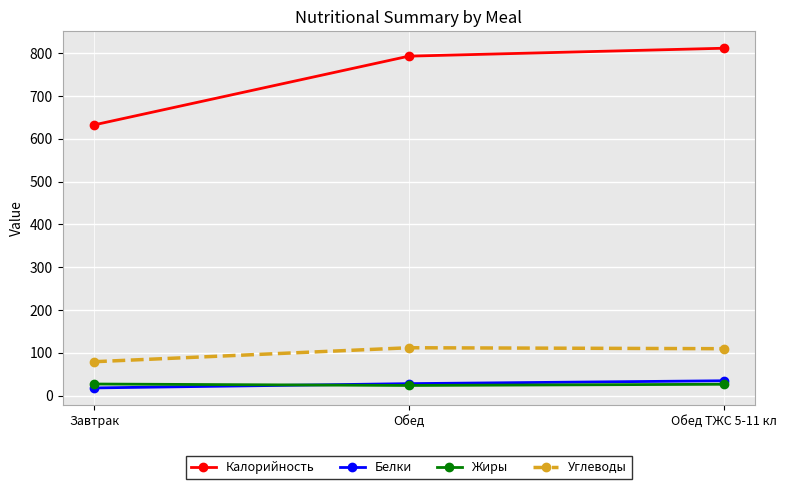

What are all the series names shown in the legend?

Калорийность, Белки, Жиры, Углеводы